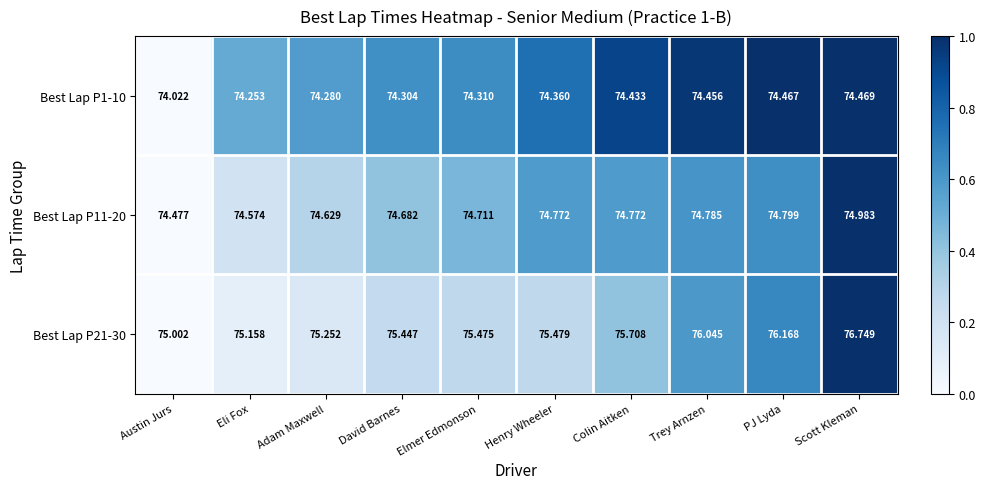

Which category has the highest value in the Best Lap P21-30 series?

Scott Kleman